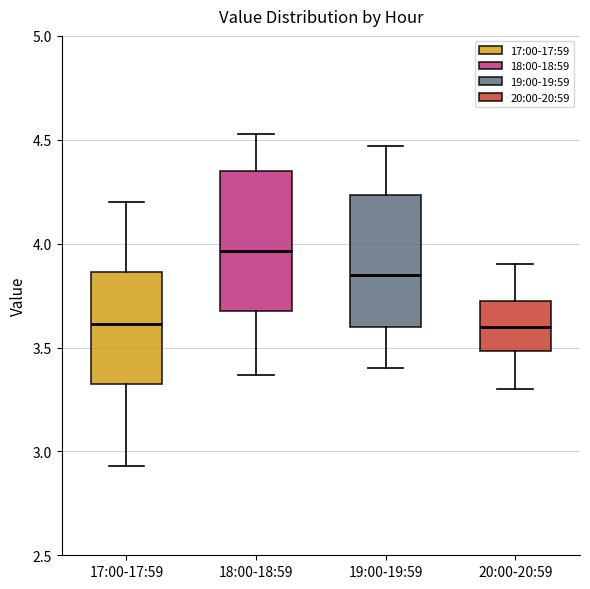

Reading left to right, transcribe this box plot: for each box, give where its median line is, the range the box spans, and where its two whiskers end, as read against the y-axis. The values are not printed on the chart, so give them approximately, as read against the axis.

17:00-17:59: median 3.60, box 3.30 to 3.85, whiskers 2.95 to 4.20
18:00-18:59: median 3.95, box 3.70 to 4.35, whiskers 3.35 to 4.55
19:00-19:59: median 3.85, box 3.60 to 4.25, whiskers 3.40 to 4.45
20:00-20:59: median 3.60, box 3.50 to 3.75, whiskers 3.30 to 3.90